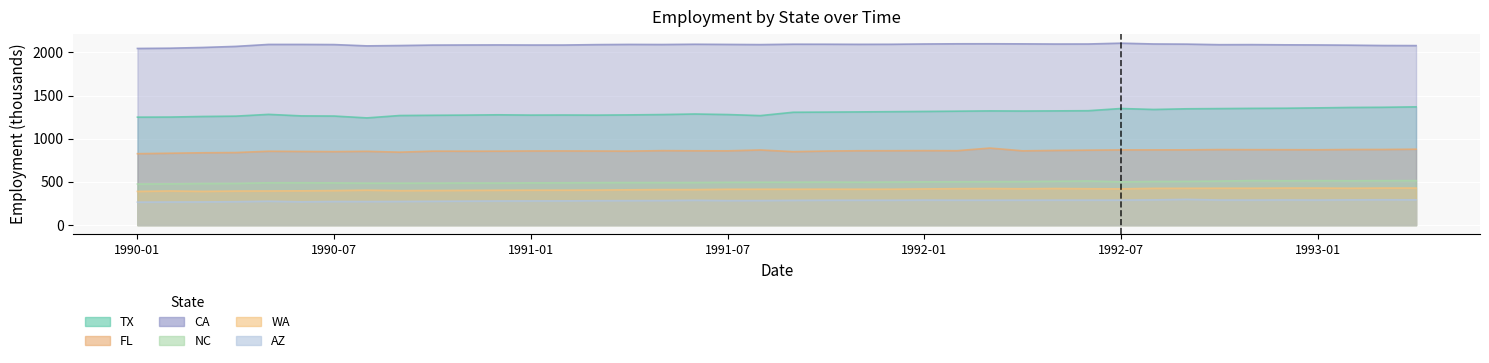

What is the maximum value for CA?

2105.9